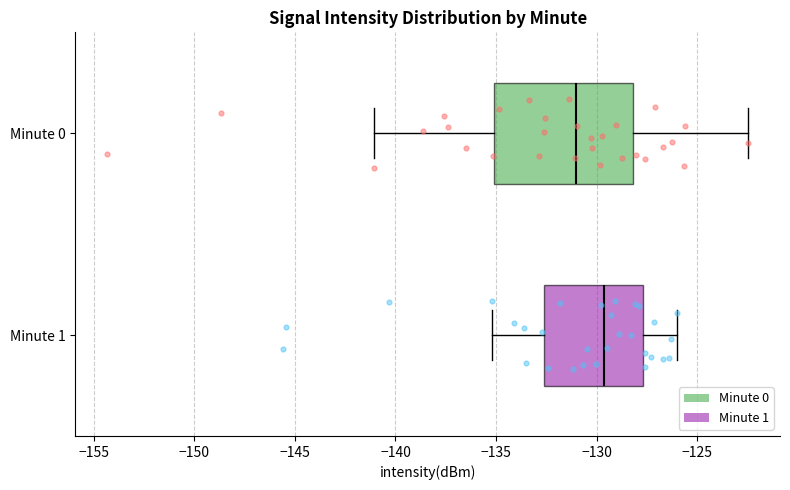

Which box is the widest, from its left edge to its right edge?

Minute 0